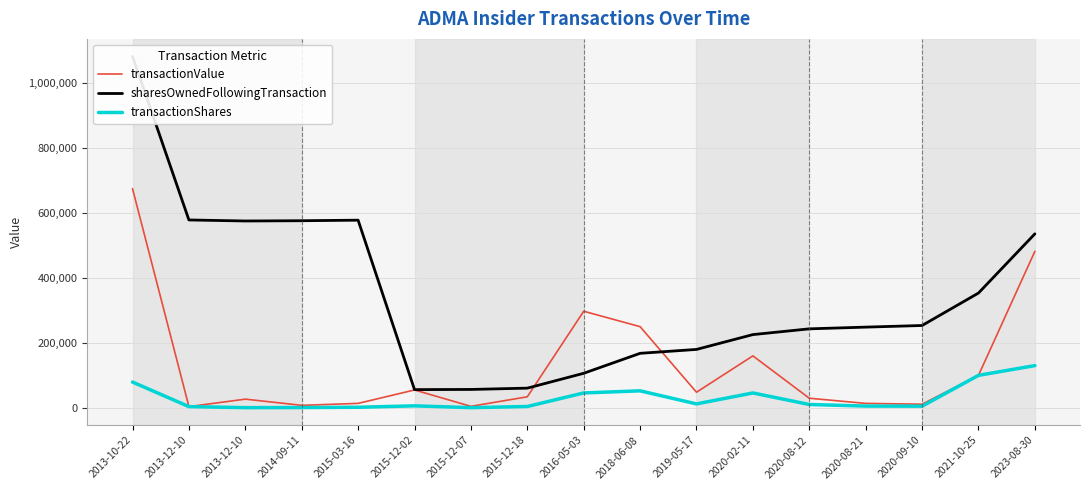

Rank the series at 2013-12-10 from lowest to highest value.

transactionValue, transactionShares, sharesOwnedFollowingTransaction